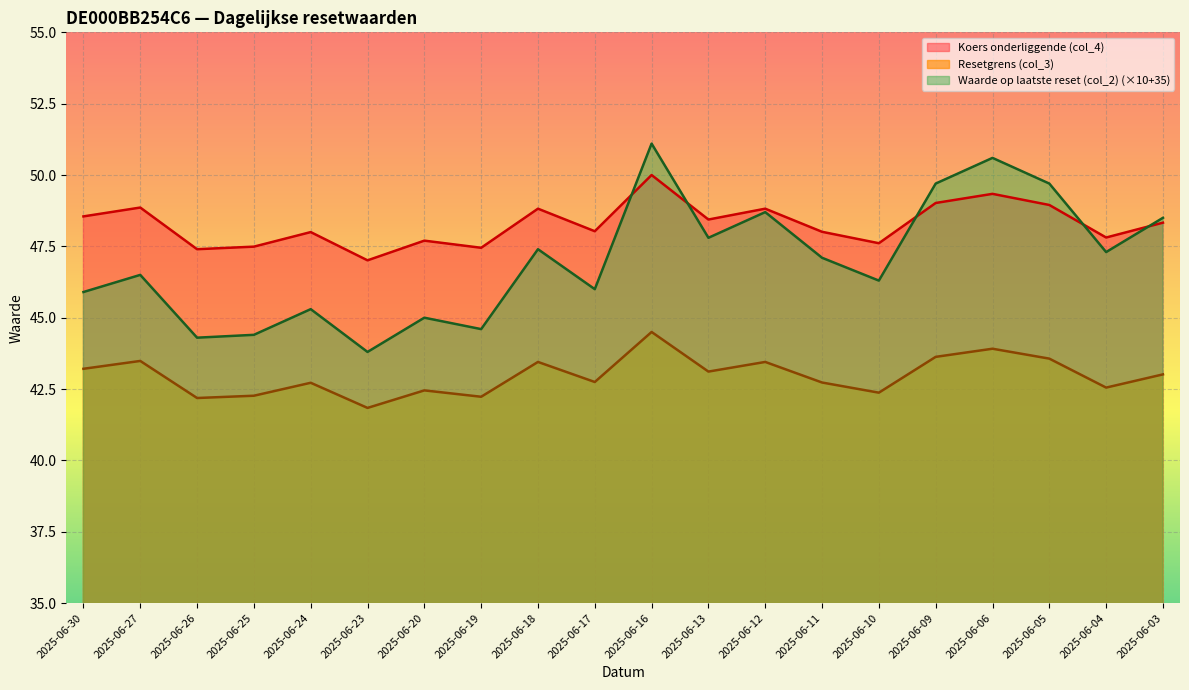

What is the sum of all Resetgrens (col_3) values?

859.4